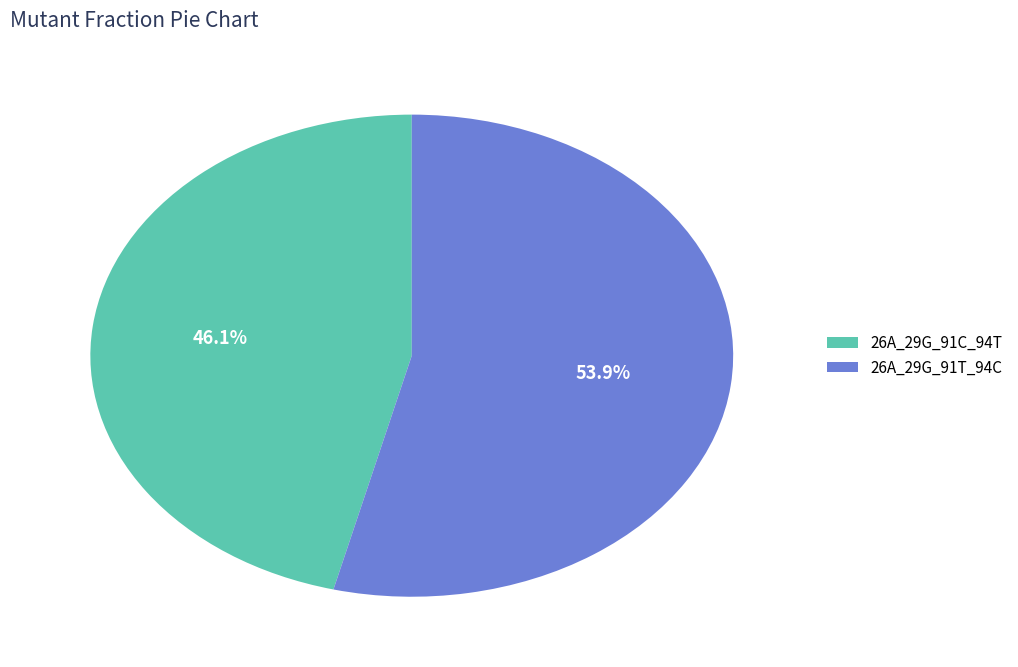

Is there a majority slice in this chart?

Yes